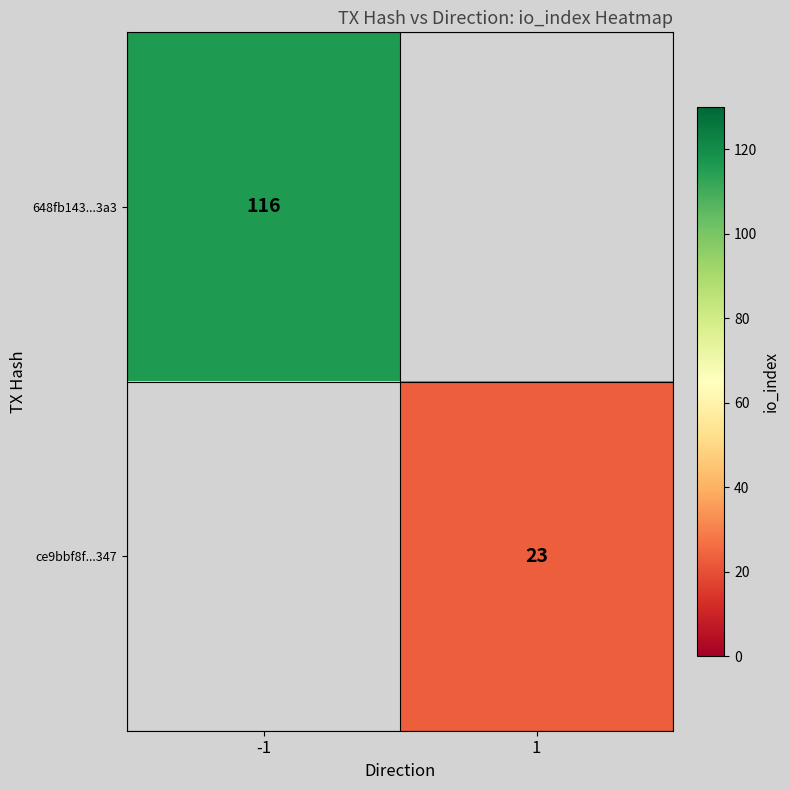

How many data points does each series have?

2